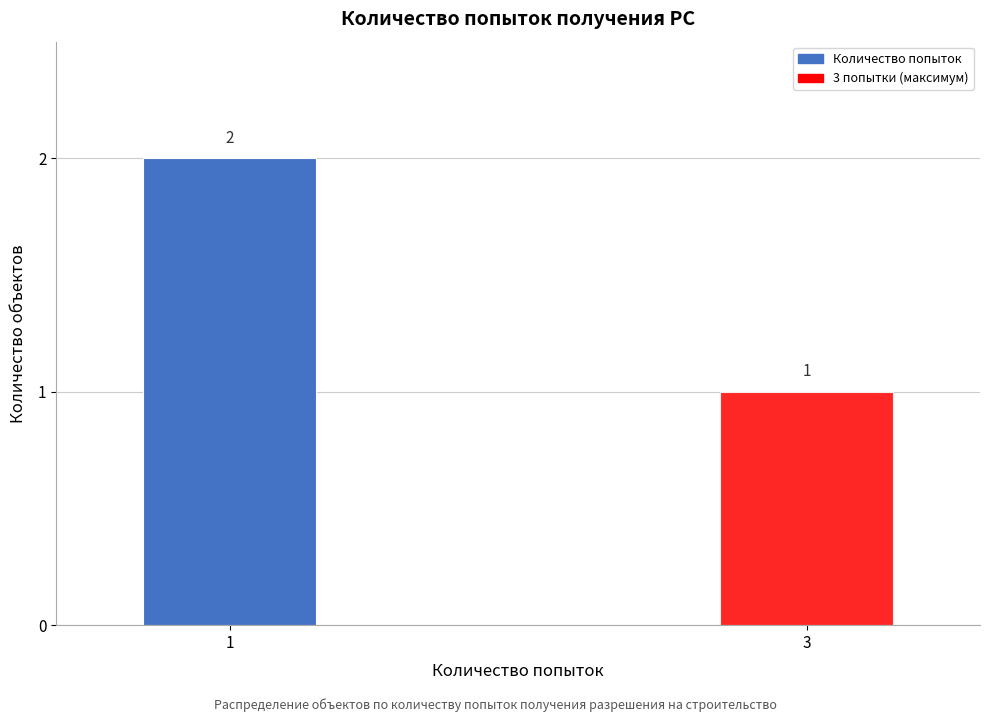

Reading left to right, transcribe all the data shown in this chart.

1=2	3=1